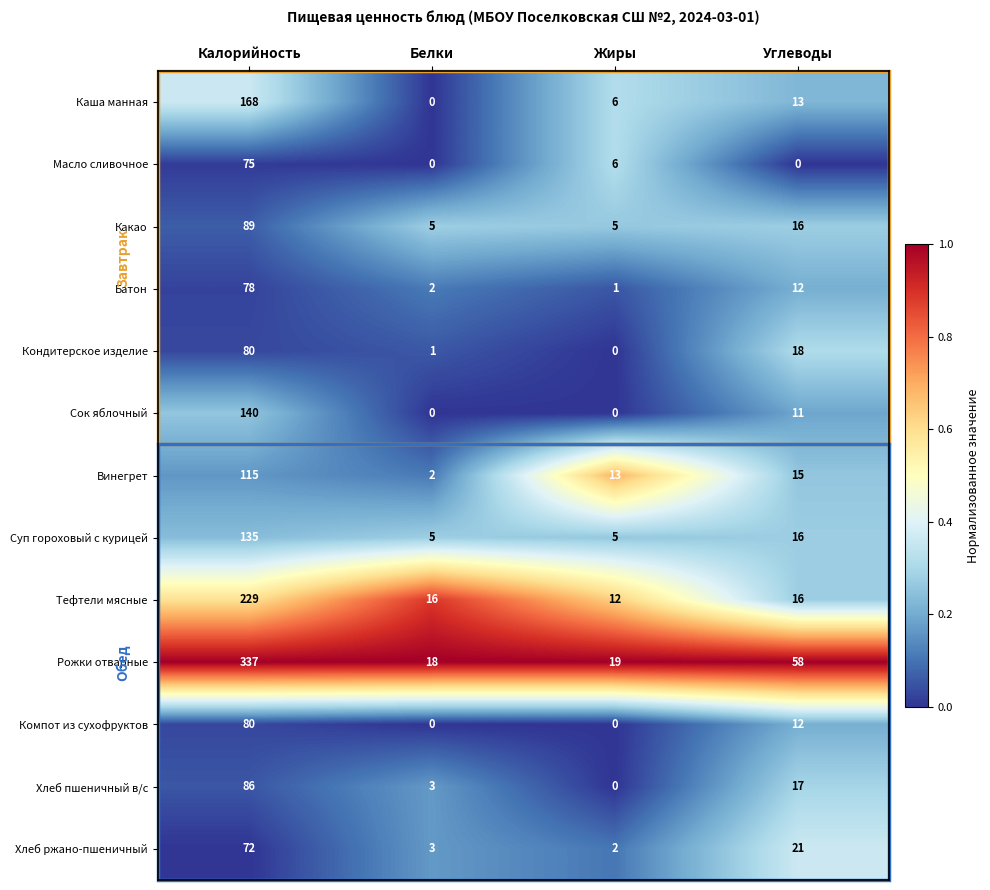

What is the spread (max minus min) of values at Калорийность?

265